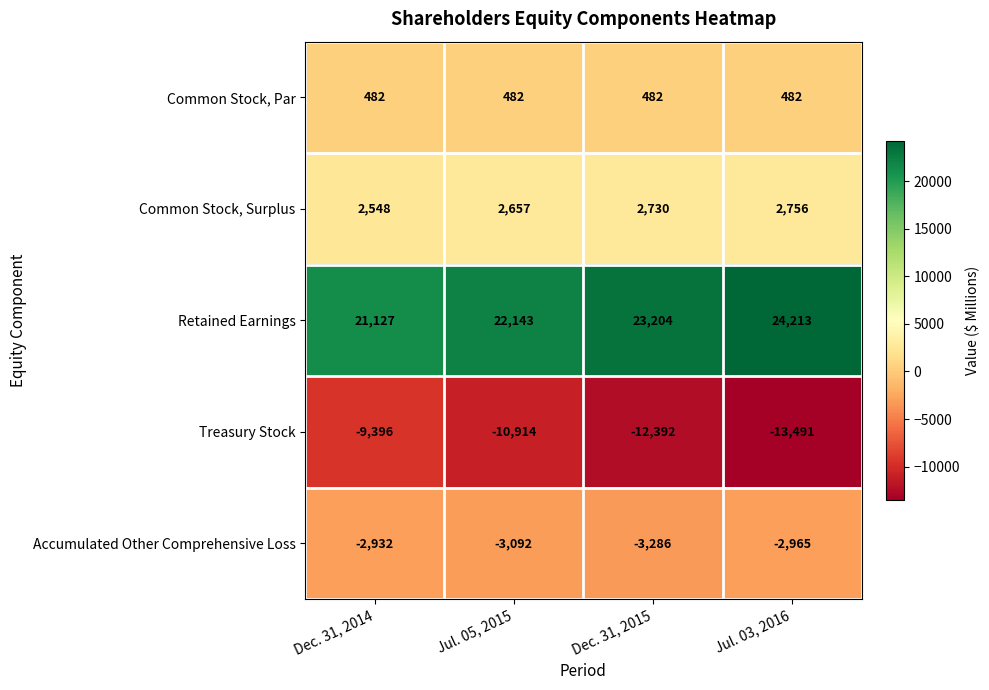

Reading right to left, transcribe all the data shown in this chart.

Common Stock, Par: Jul. 03, 2016=482	Dec. 31, 2015=482	Jul. 05, 2015=482	Dec. 31, 2014=482
Common Stock, Surplus: Jul. 03, 2016=2756	Dec. 31, 2015=2730	Jul. 05, 2015=2657	Dec. 31, 2014=2548
Retained Earnings: Jul. 03, 2016=24213	Dec. 31, 2015=23204	Jul. 05, 2015=22143	Dec. 31, 2014=21127
Treasury Stock: Jul. 03, 2016=-13491	Dec. 31, 2015=-12392	Jul. 05, 2015=-10914	Dec. 31, 2014=-9396
Accumulated Other Comprehensive Loss: Jul. 03, 2016=-2965	Dec. 31, 2015=-3286	Jul. 05, 2015=-3092	Dec. 31, 2014=-2932